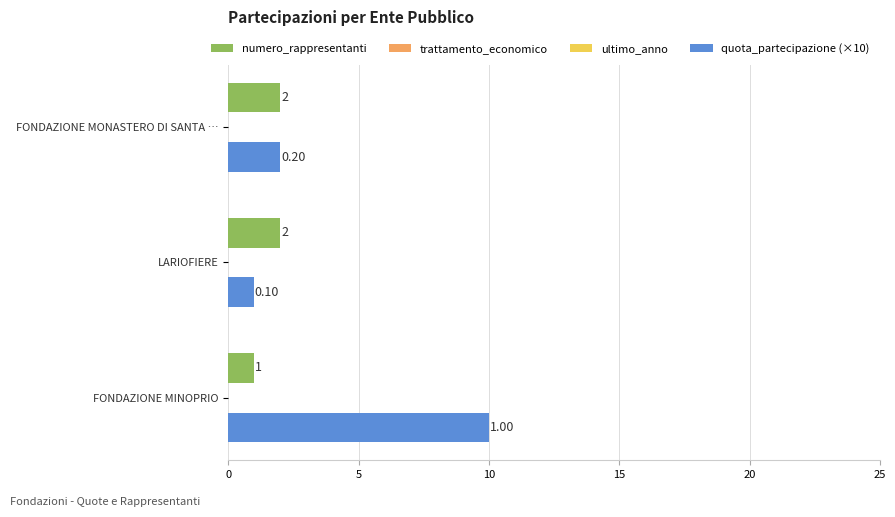

Which series has the largest range (max minus min)?

quota_partecipazione (×10)